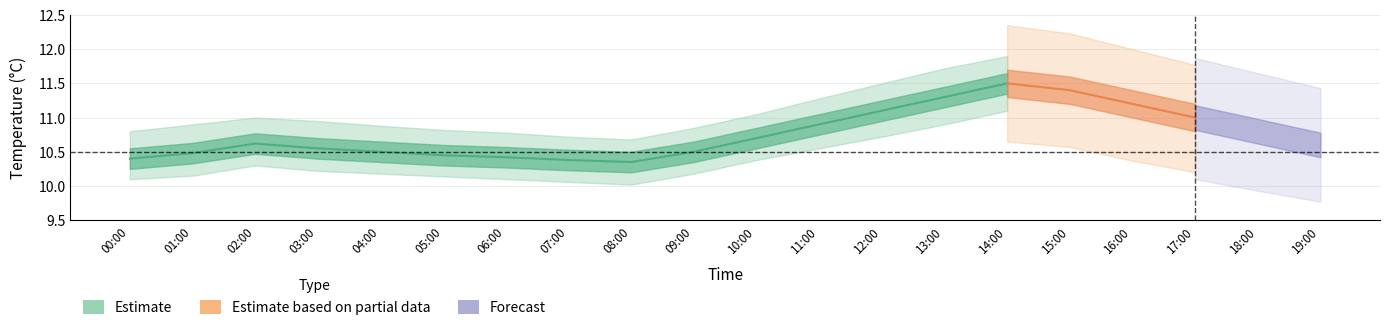

Which has a higher value, 09:00 or 03:00?

03:00